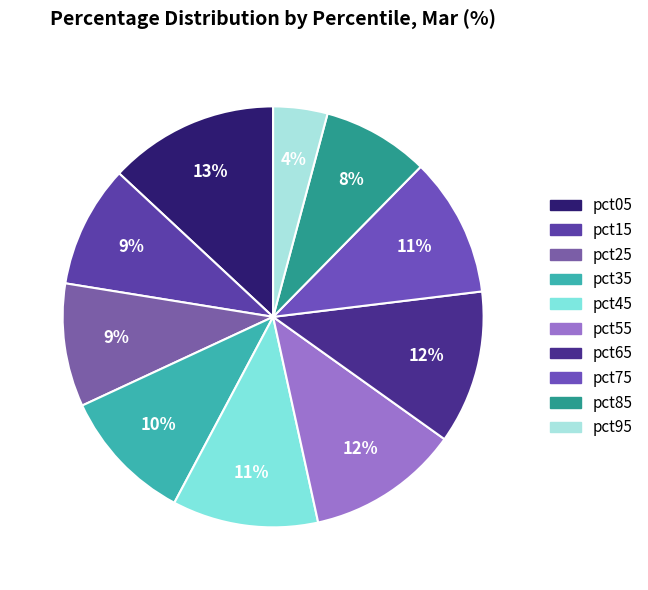

What is the largest slice in the pie chart?

pct05